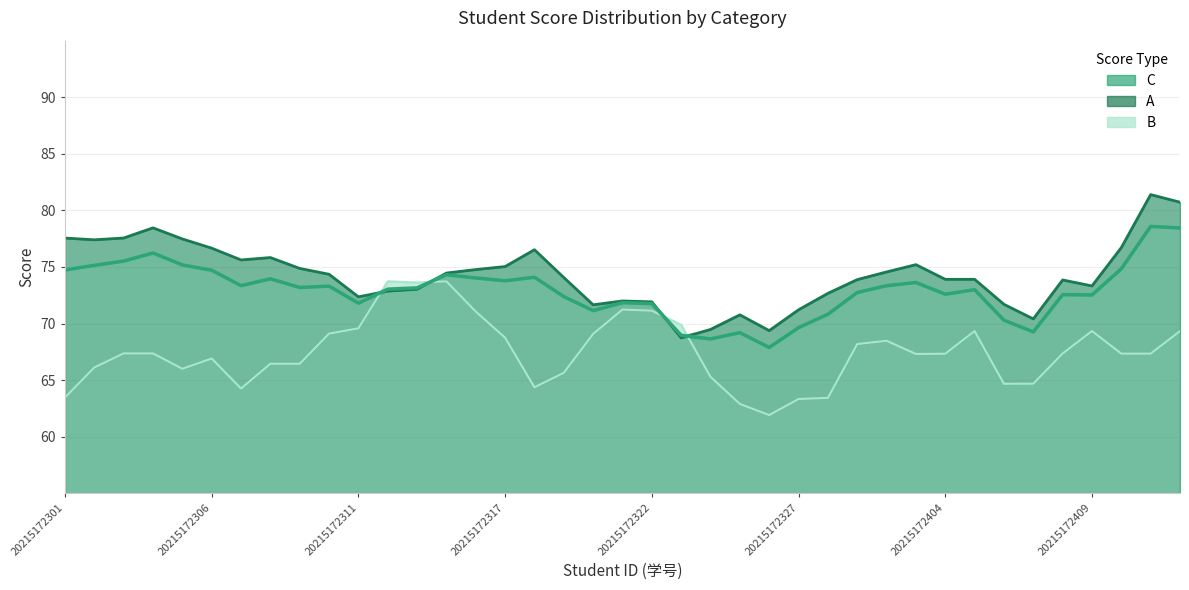

True or false: C and B cross at least once.

True